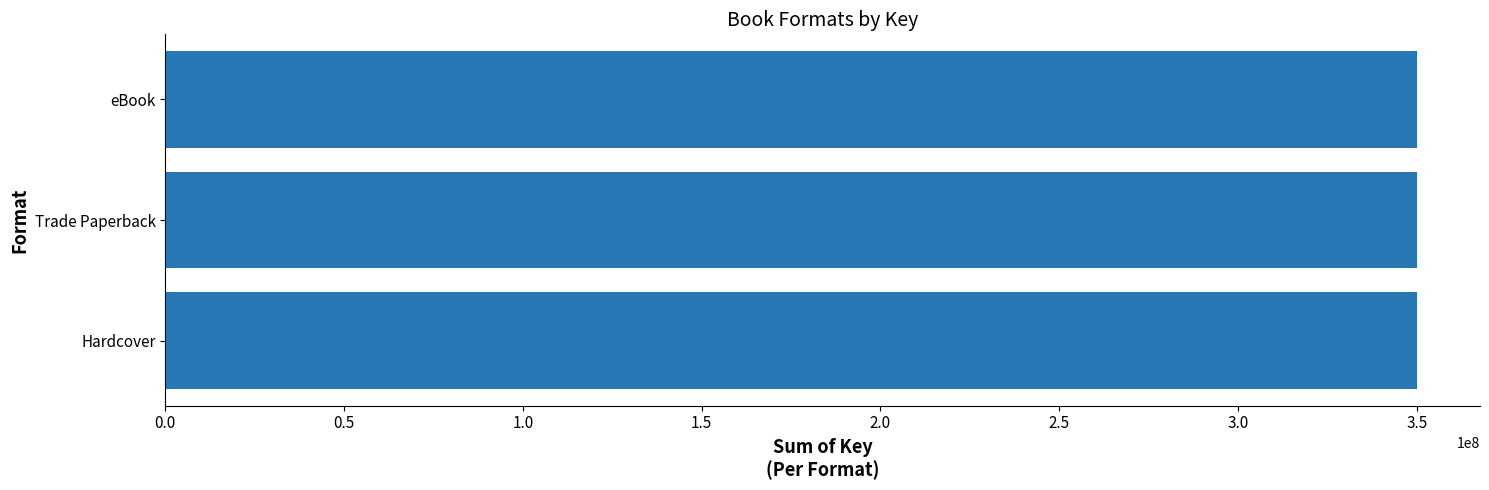

The chart shows a value of 205536890 at Trade Paperback. True or false?

False